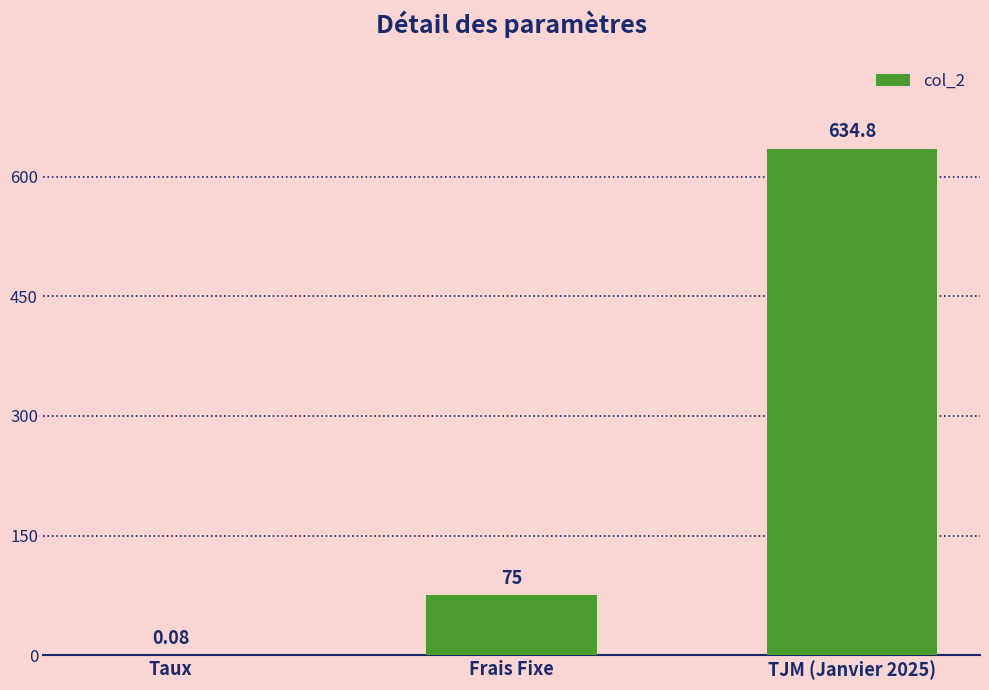

At which label is the value closest to 317?

Frais Fixe